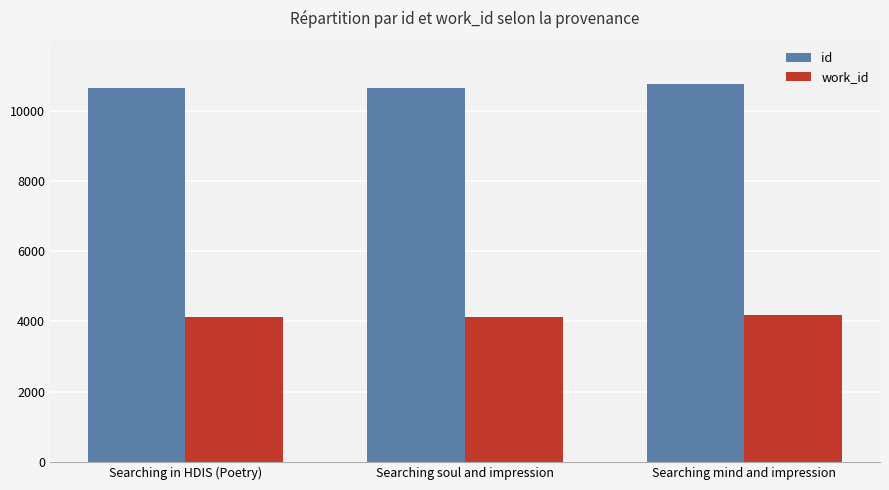

What is the approximate value of work_id at Searching mind and impression?

4171